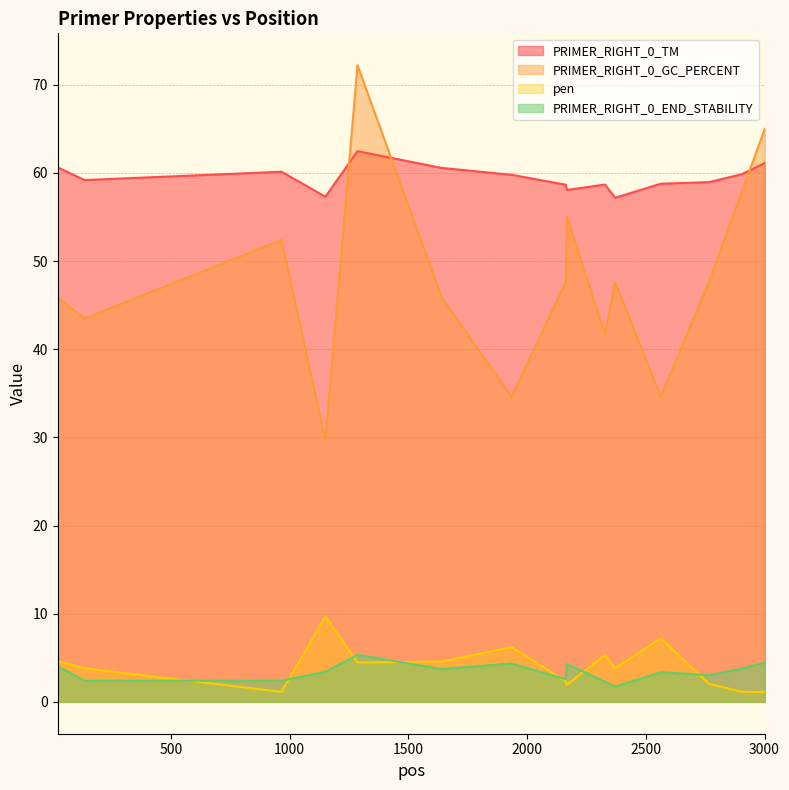

True or false: PRIMER_RIGHT_0_TM has more than 0 interior local peaks.

True